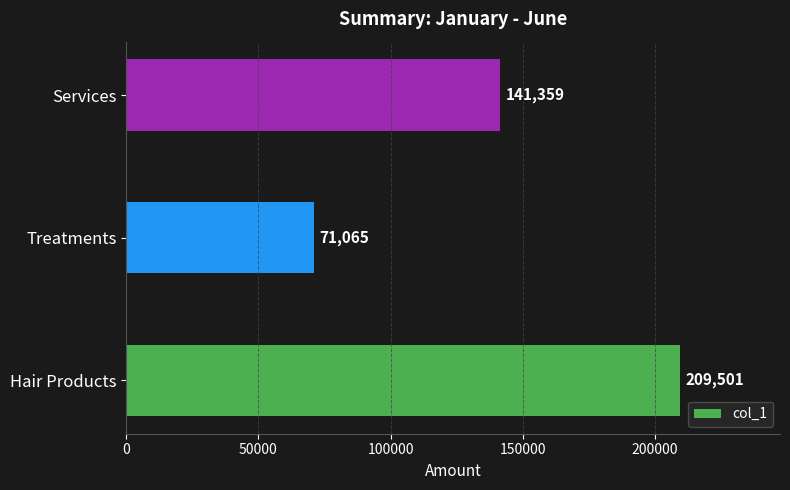

How many categories are shown in the chart?

3